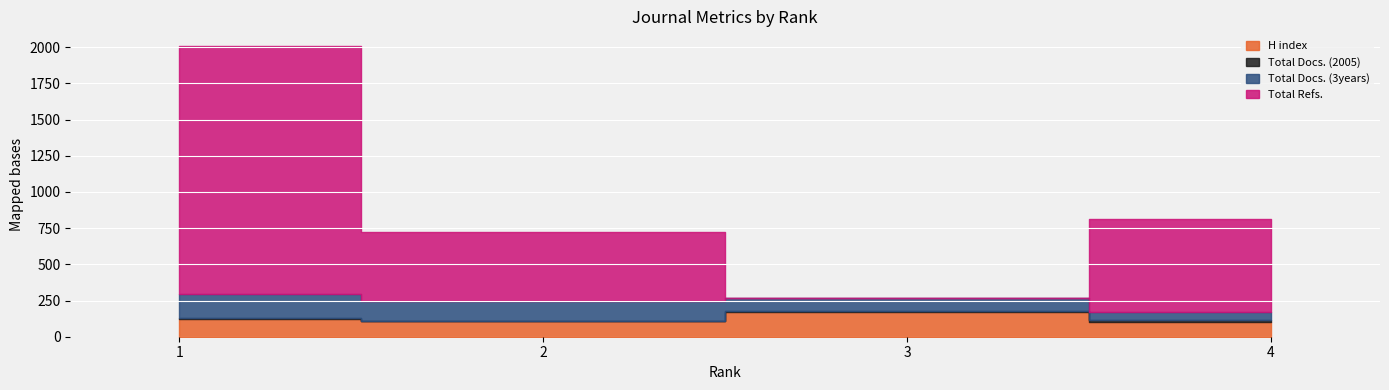

Does the chart display data point markers on the line(s)?

No